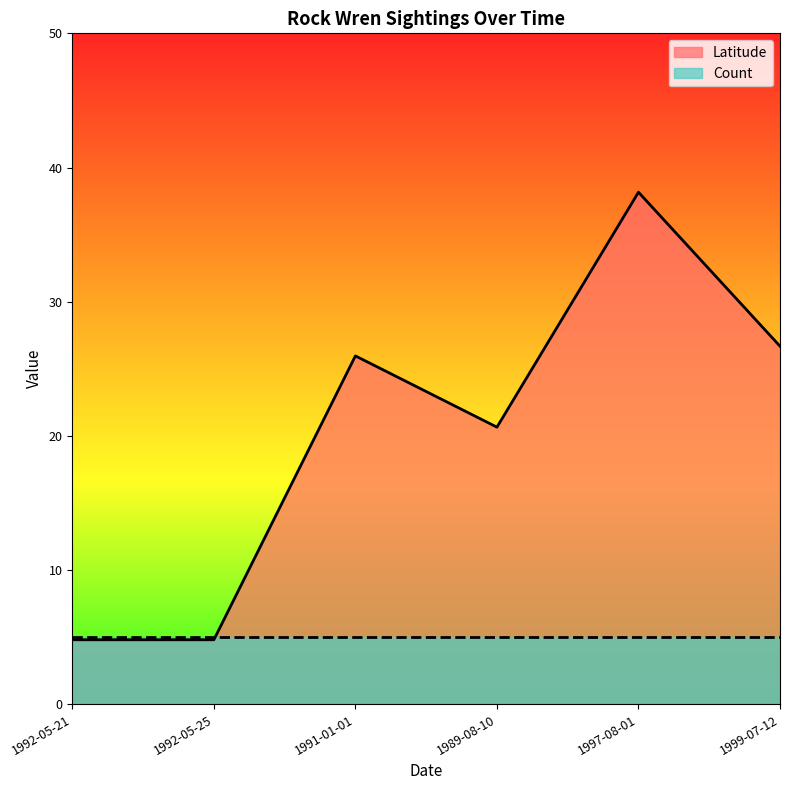

At which label is the value closest to 21?

1989-08-10